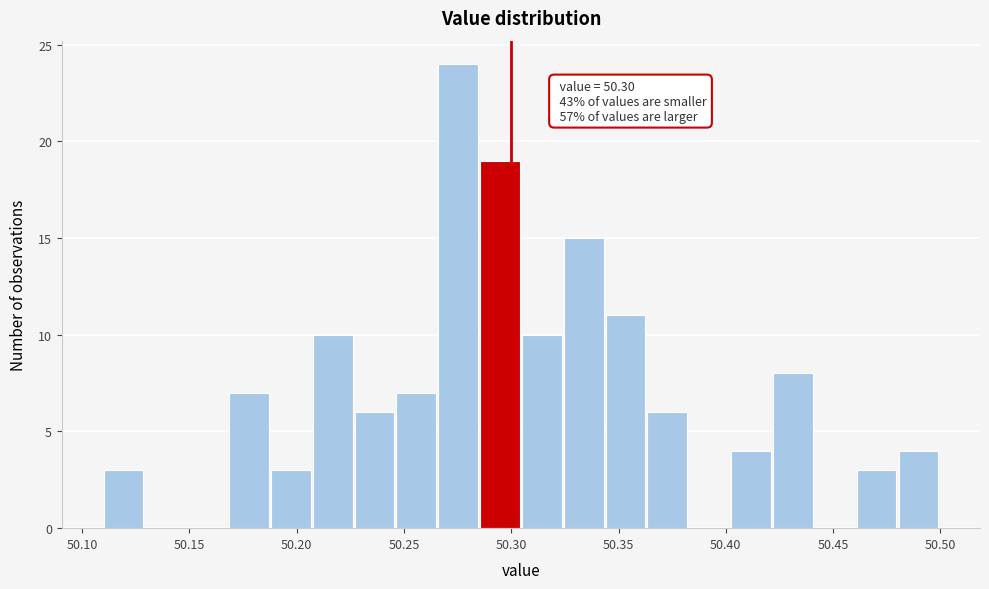

Around what value on the x-axis is the tallest bar? Give the approximate position of its centre, as read against the axis.

50.275